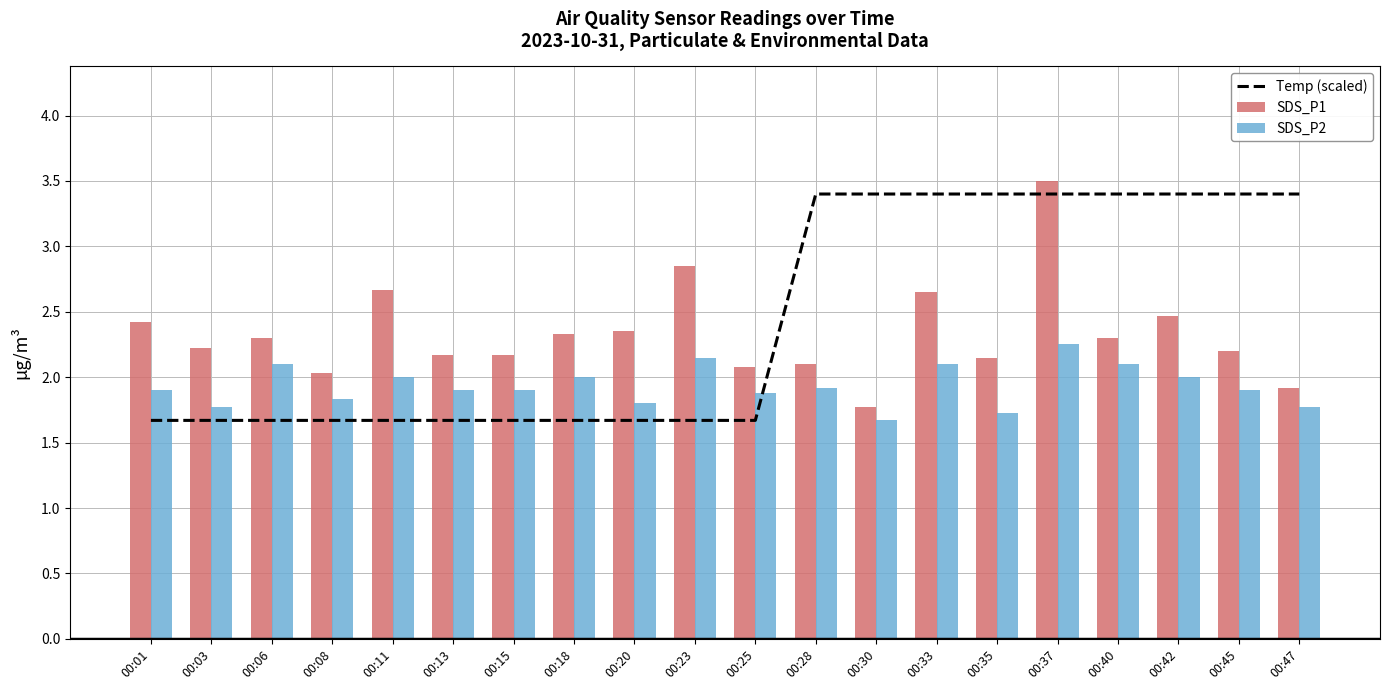

Which category has the highest value in the SDS_P1 series?

00:37